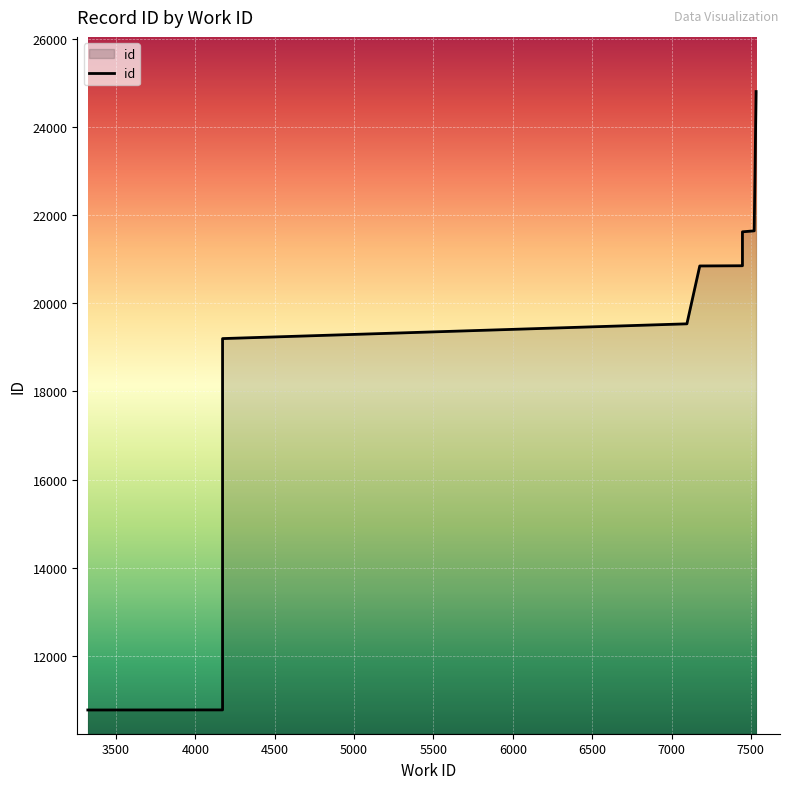

How many values exceed 20852?

4